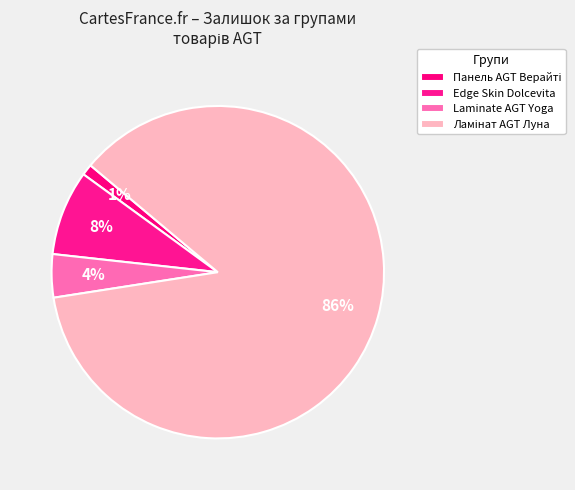

How many slices are in this pie chart?

4